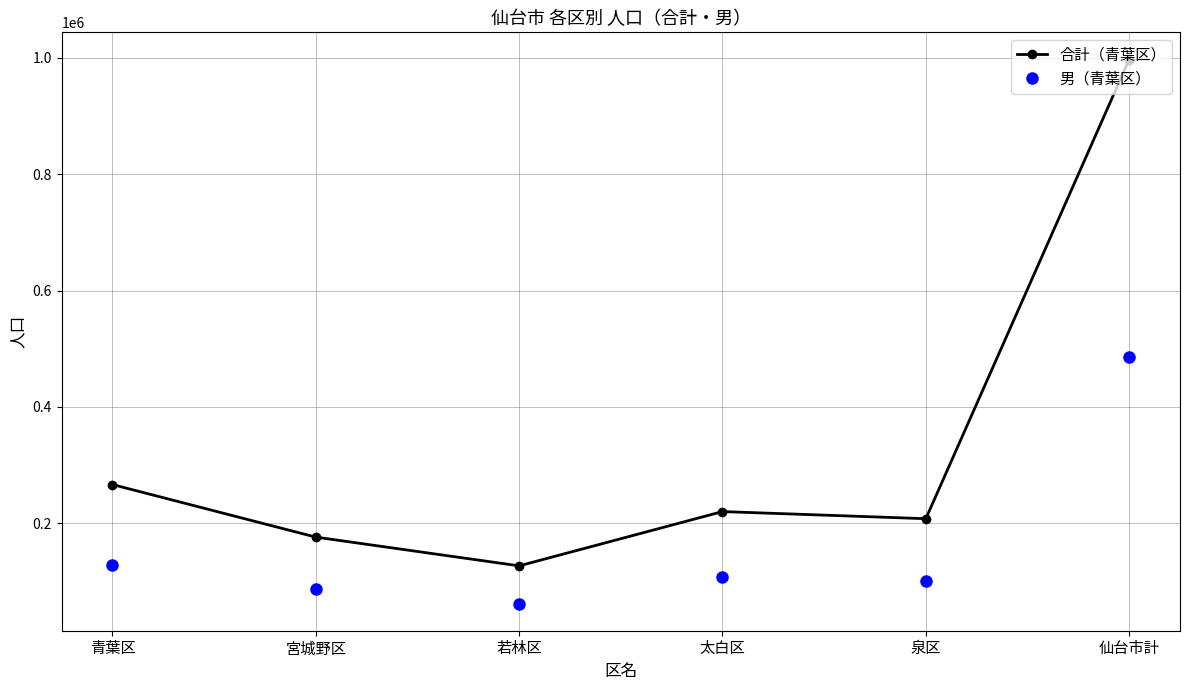

At which label does 男（青葉区） reach its peak?

仙台市計